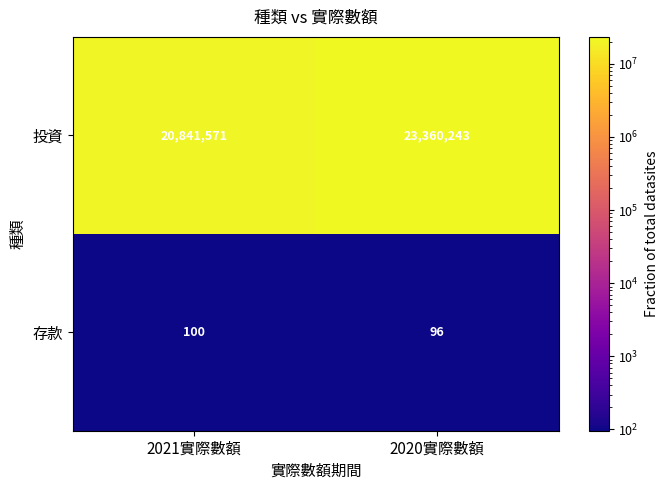

Read the 投資 value at 2021實際數額, to the nearest 100.

20841600